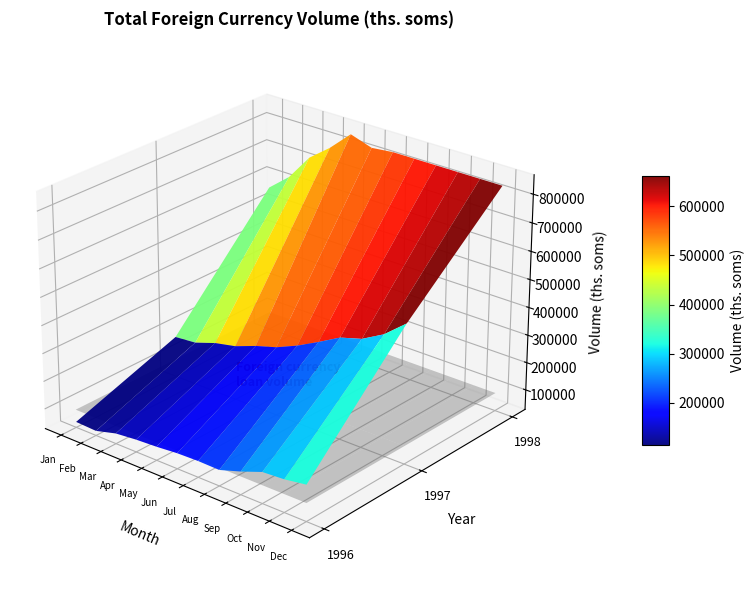

How many values in January 1998 are above zero?

7